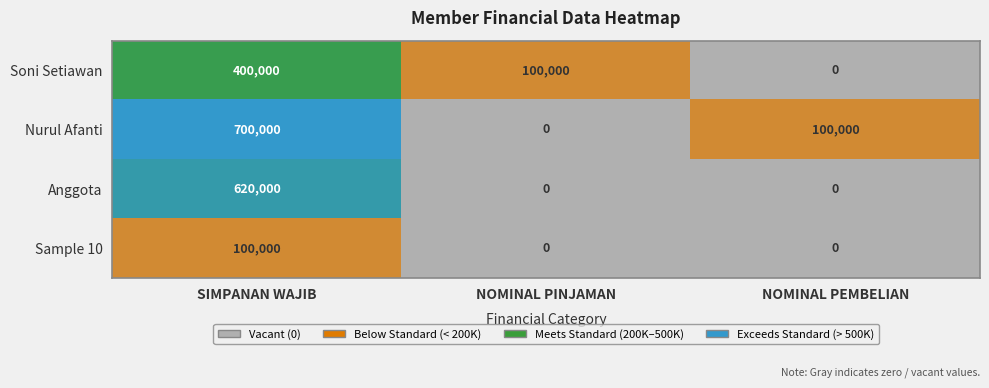

At which label does Nurul Afanti first exceed 100000?

SIMPANAN WAJIB